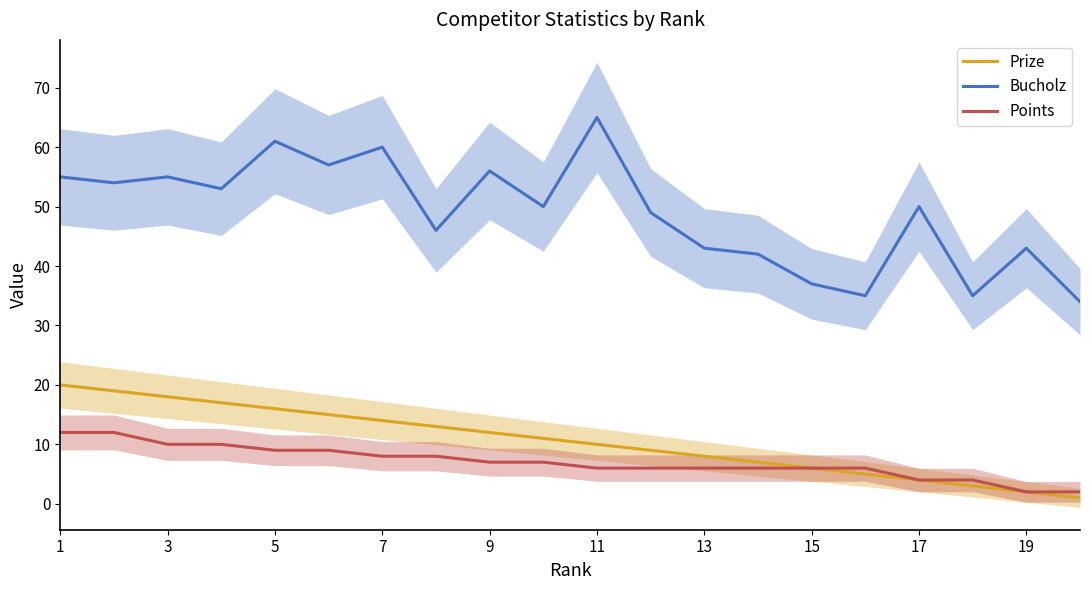

List the series in order of their peak value, highest first.

Bucholz, Prize, Points